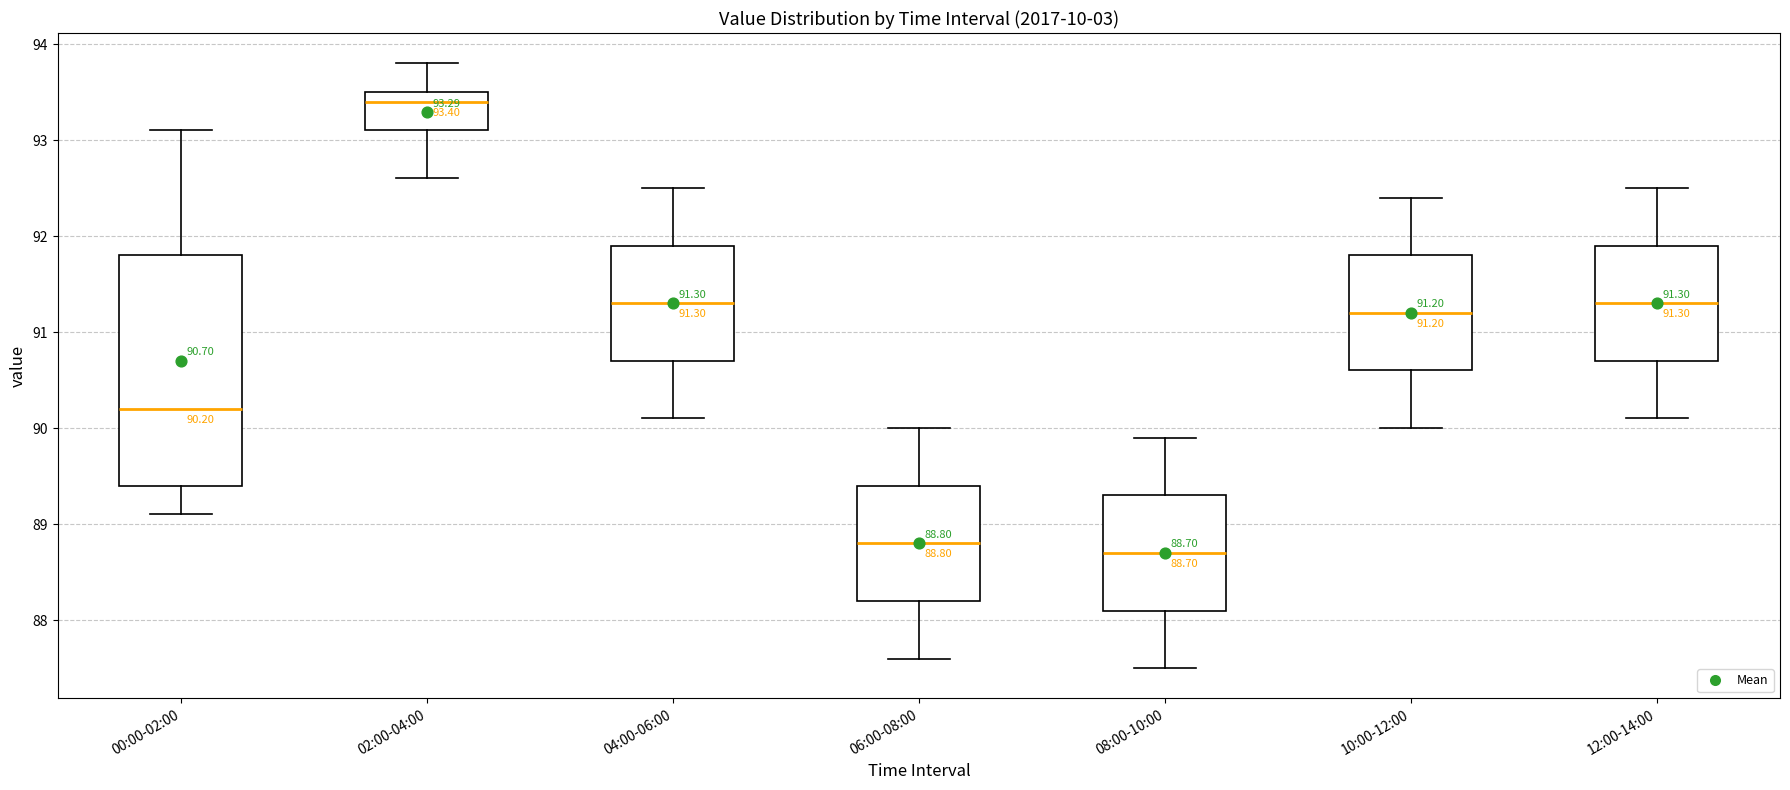

Which box is the tallest, from its lower edge to its upper edge?

00:00-02:00